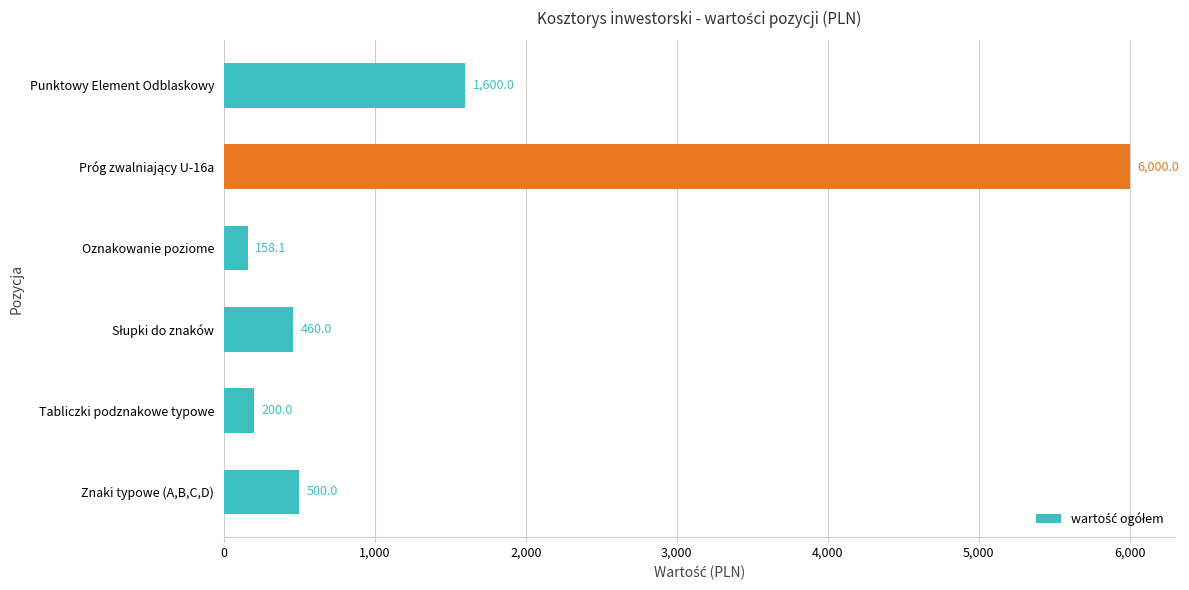

Which label corresponds to the smallest value in the chart?

Oznakowanie poziome